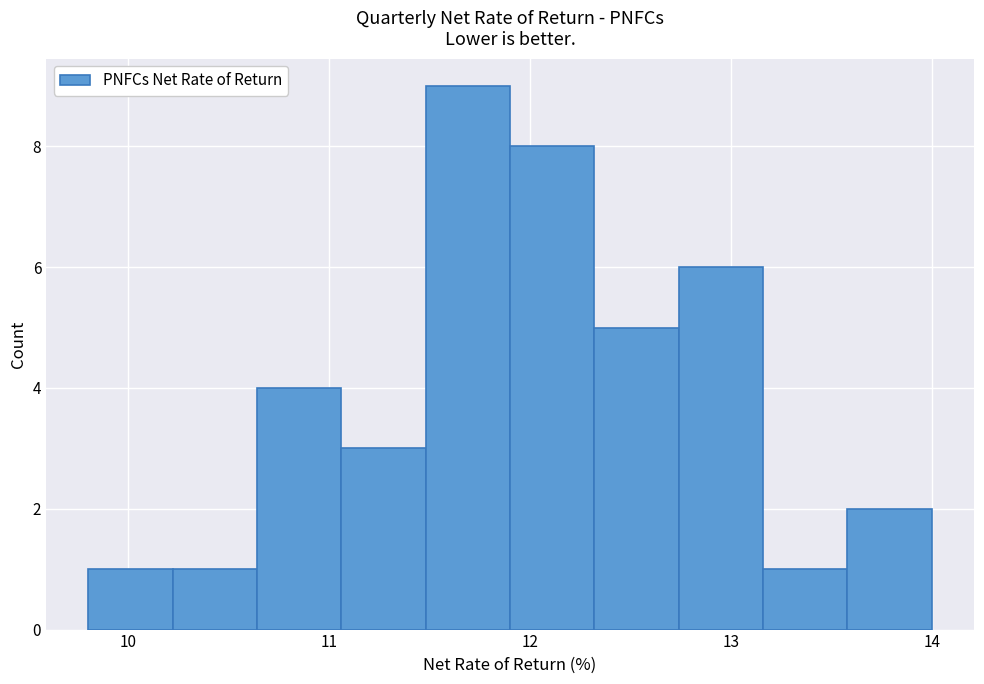

Which range on the x-axis has the tallest bar?

11.48 to 11.90